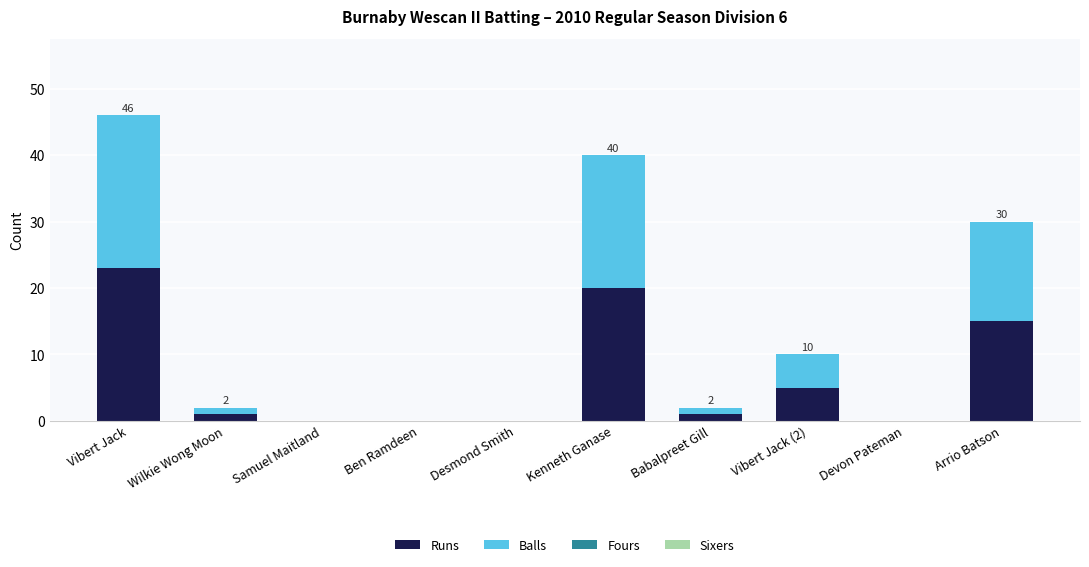

Reading left to right, what are the values for Runs?

Vibert Jack=23	Wilkie Wong Moon=1	Samuel Maitland=0	Ben Ramdeen=0	Desmond Smith=0	Kenneth Ganase=20	Babalpreet Gill=1	Vibert Jack (2)=5	Devon Pateman=0	Arrio Batson=15